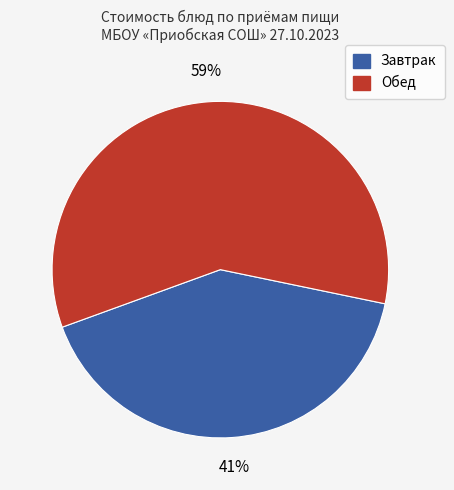

To the nearest percent, what is the average slice percentage?

50%